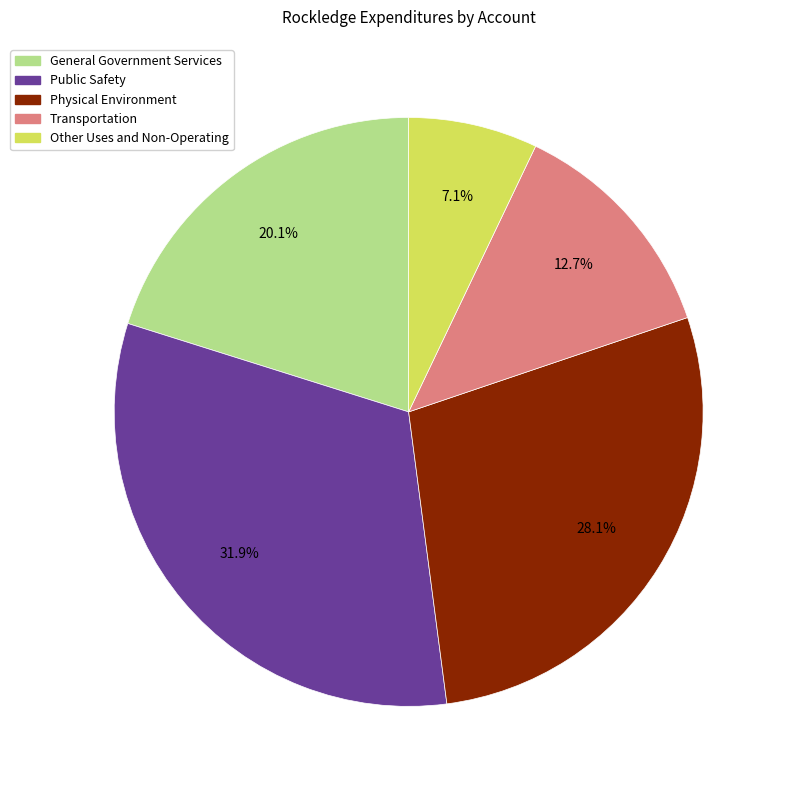

To the nearest percent, what is the difference between the Physical Environment and General Government Services slice percentages?

8%